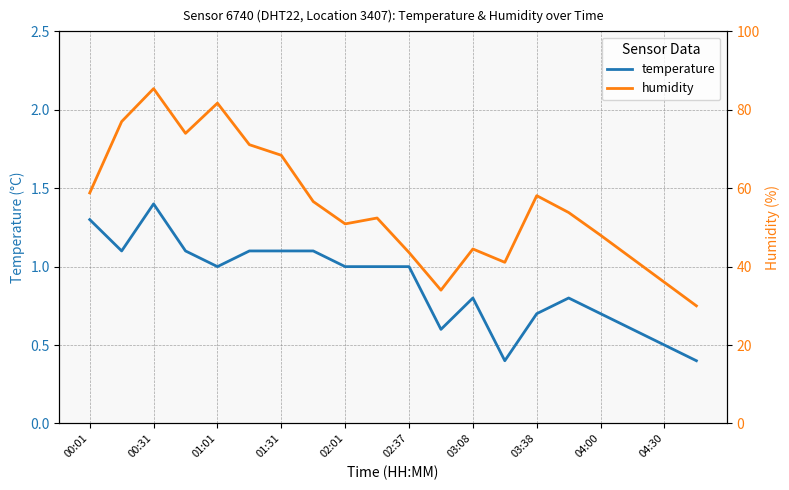

What is the maximum value for humidity?

85.4